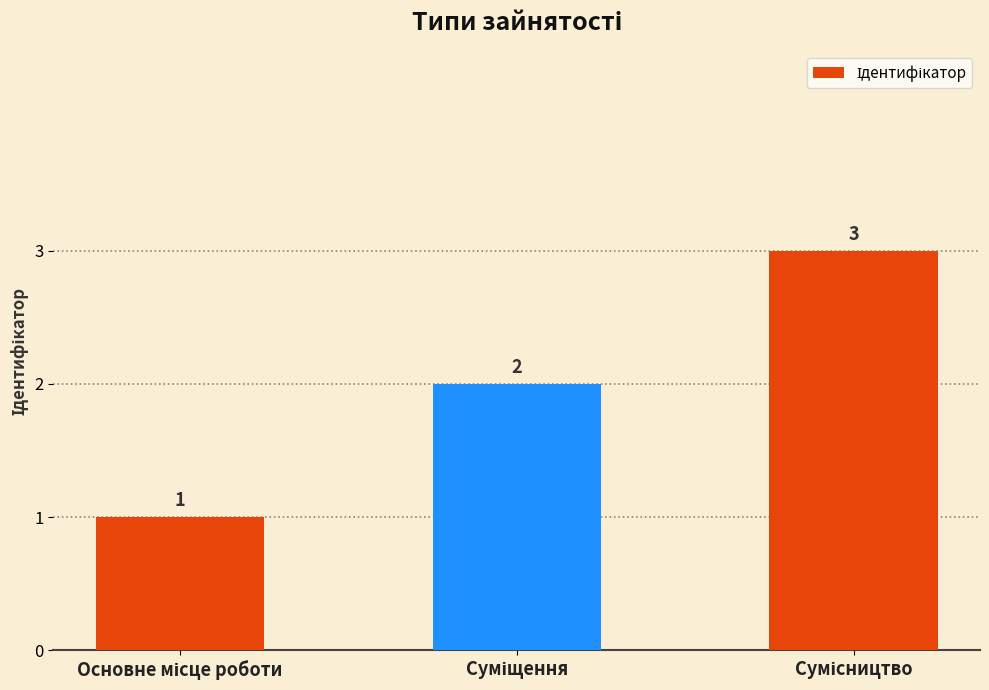

What is the maximum value shown in the chart?

3